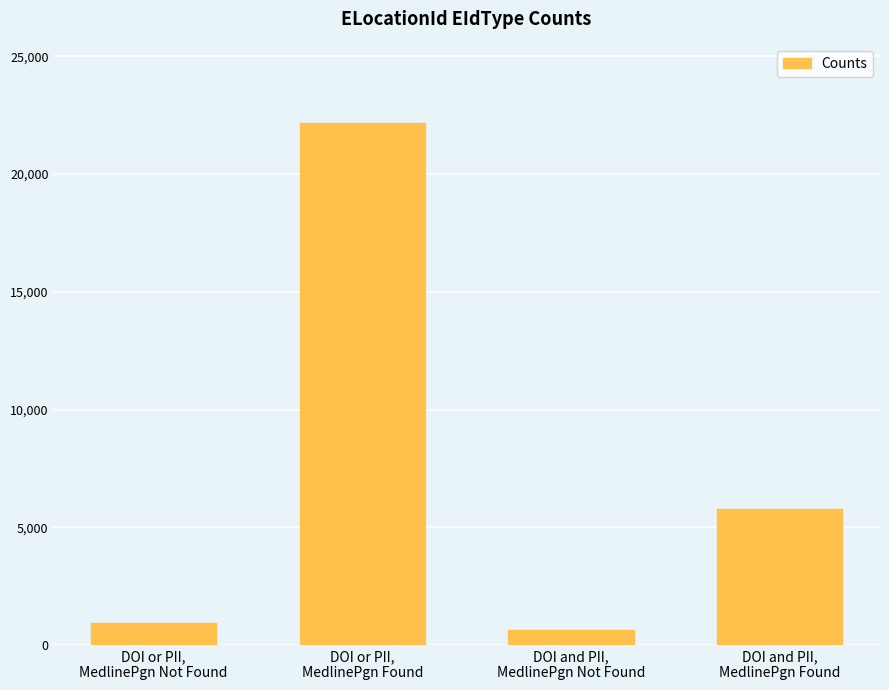

Reading right to left, what are all the values shown in this chart?

DOI and PII,
MedlinePgn Found=5770	DOI and PII,
MedlinePgn Not Found=615	DOI or PII,
MedlinePgn Found=22179	DOI or PII,
MedlinePgn Not Found=923